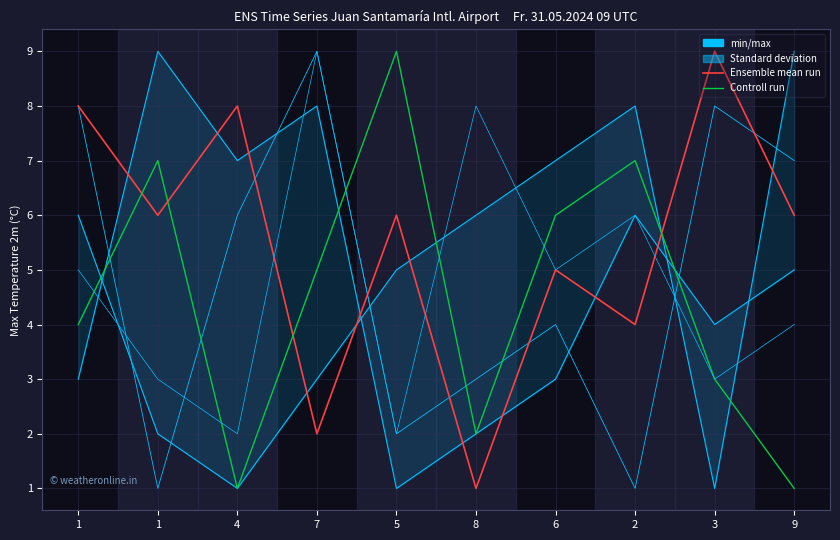

Between 7 and 3, which series saw the biggest shift?

Controll run